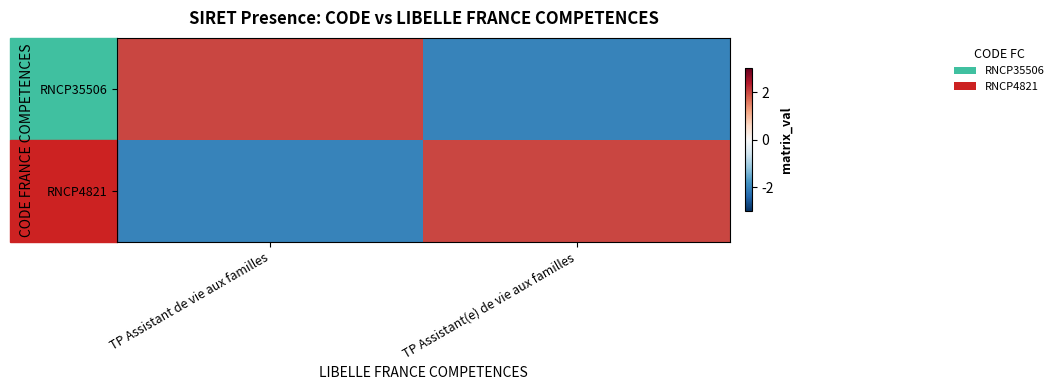

At TP Assistant(e) de vie aux familles, list the series in order from smallest to largest.

RNCP35506, RNCP4821